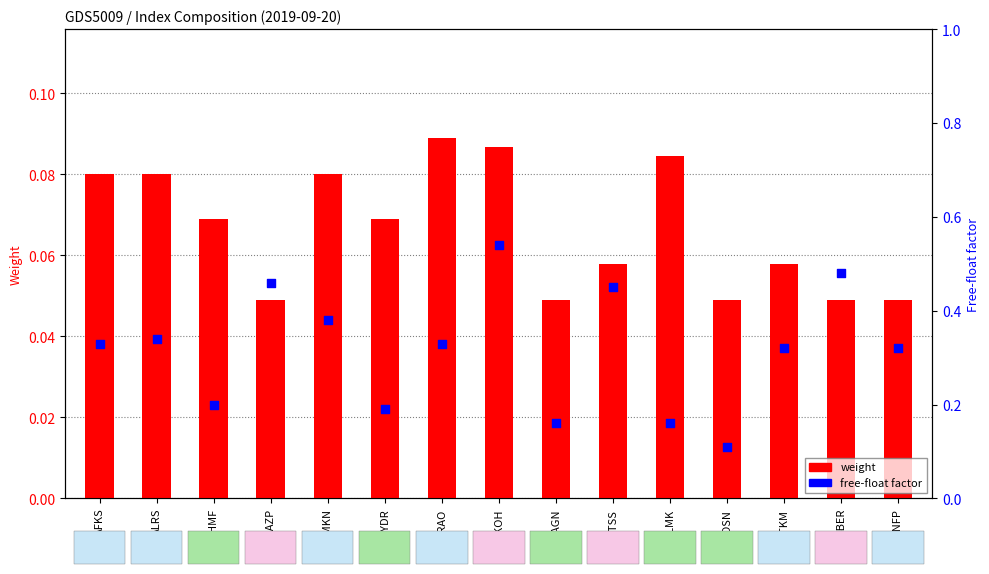

Which series has the widest spread of Y values?

free-float factor